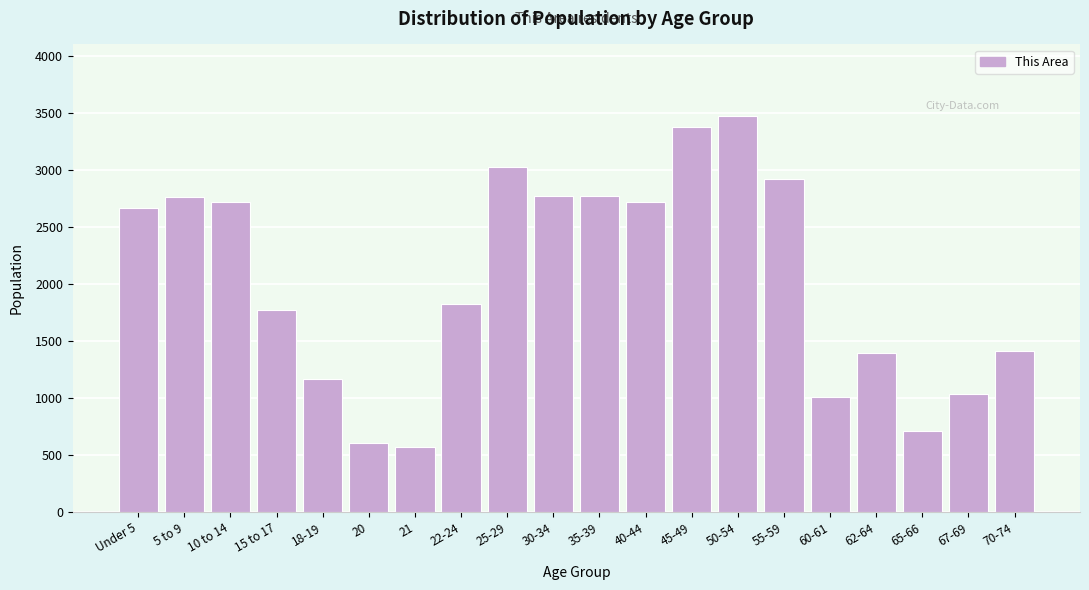

What is the difference between the values at 55-59 and 21?

2348